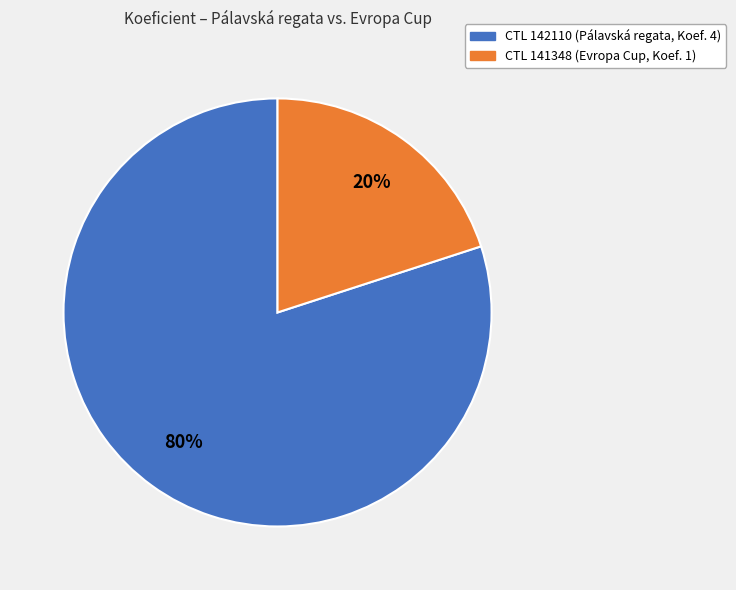

To the nearest percent, what is the average slice percentage?

50%